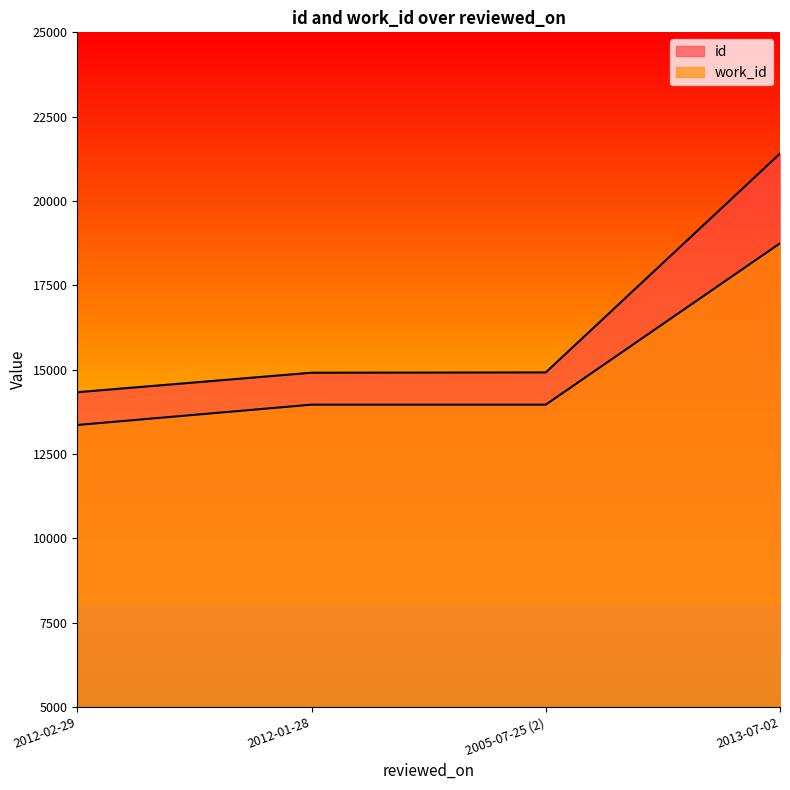

Which series has the largest range (max minus min)?

id